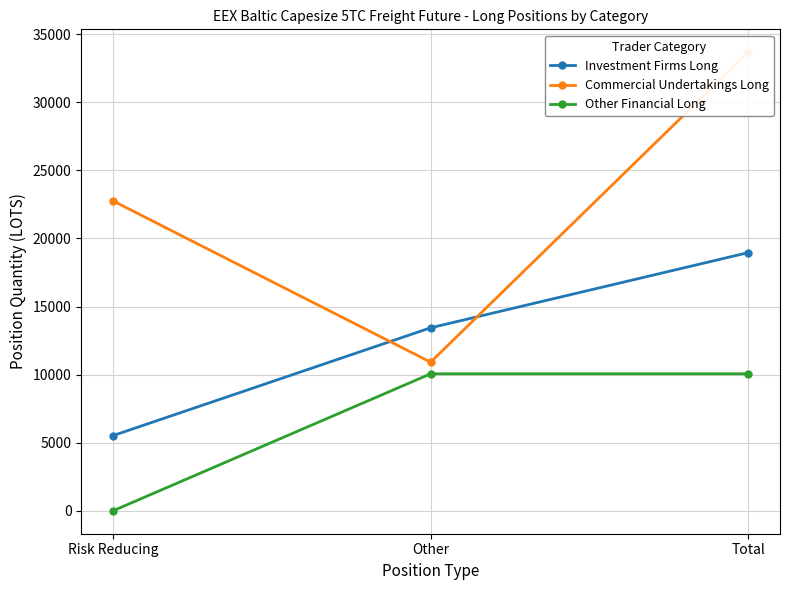

What position from the right is Risk Reducing?

3